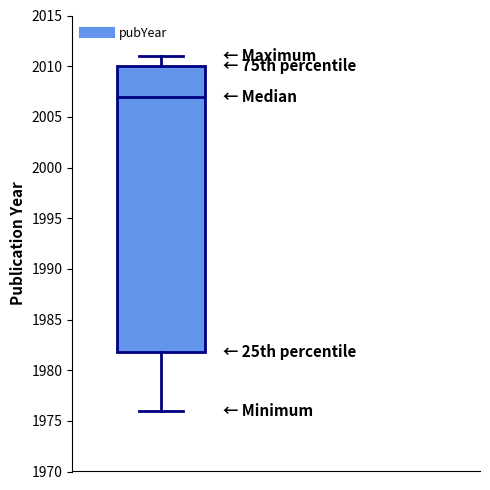

Where does the median line of the box sit on the y-axis? The values are not printed on the chart, so give them approximately, as read against the axis.

2007